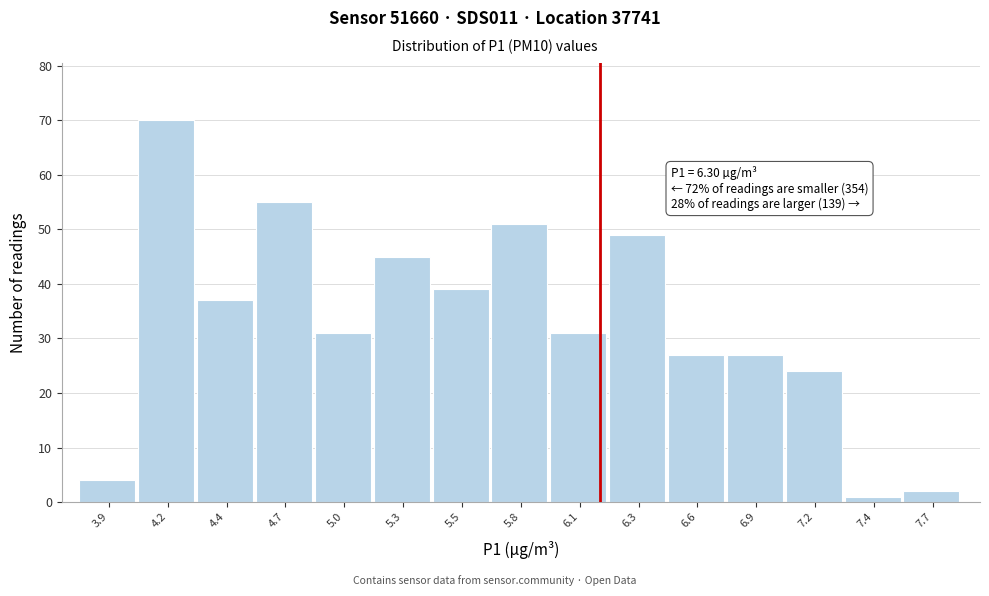

Reading right to left, list all the values displayed in this chart.

7.7=2	7.4=1	7.2=24	6.9=27	6.6=27	6.3=49	6.1=31	5.8=51	5.5=39	5.3=45	5.0=31	4.7=55	4.4=37	4.2=70	3.9=4